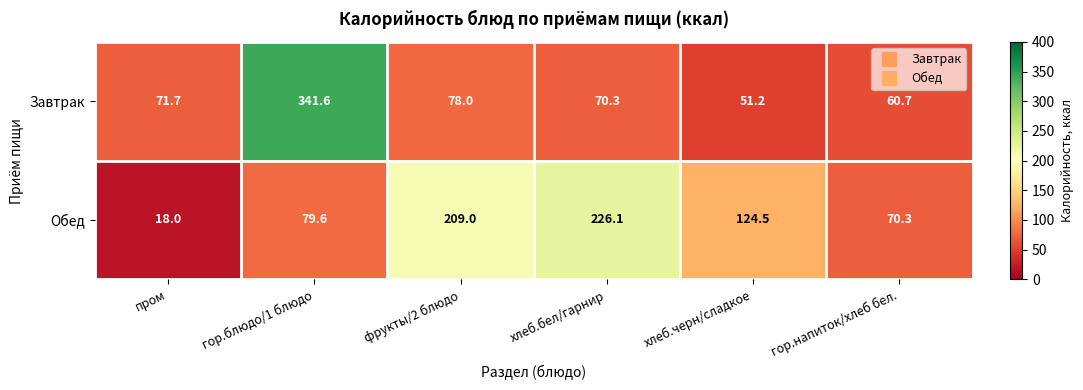

List the series in order of their overall mean, highest first.

Обед, Завтрак